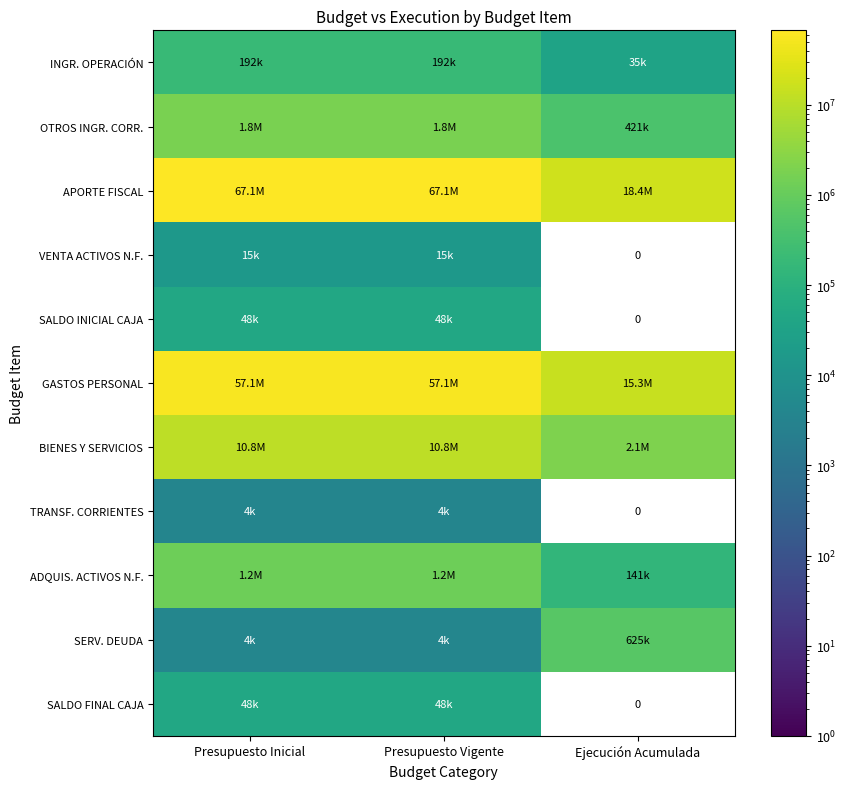

What is the difference between the INGR. OPERACIÓN values at Ejecución Acumulada and Presupuesto Inicial?

156997.0